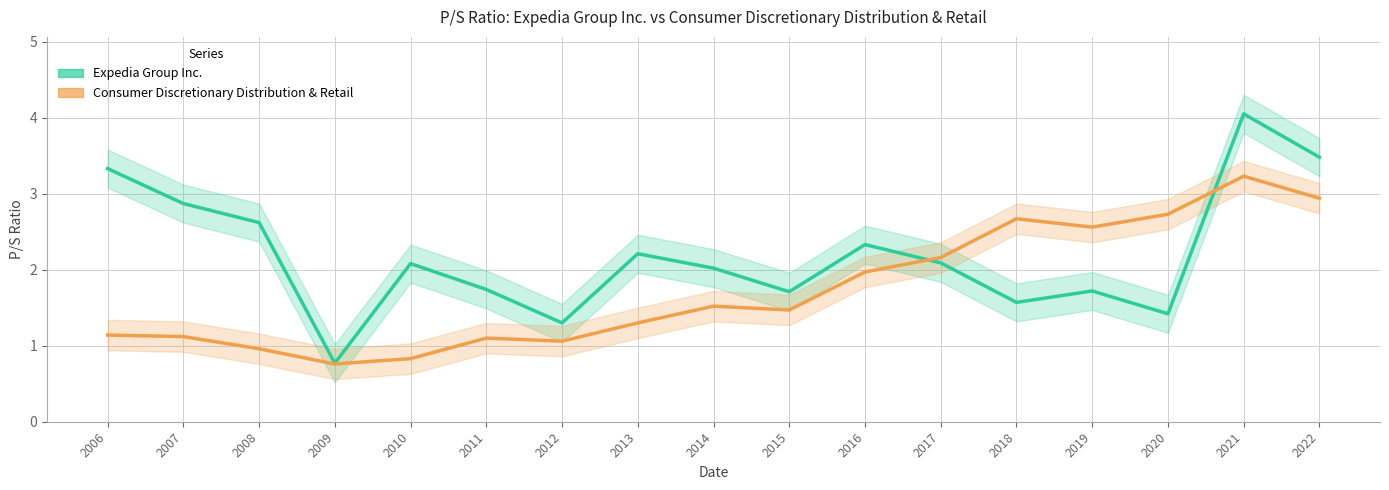

What are all the series names shown in the legend?

Expedia Group Inc., Consumer Discretionary Distribution & Retail